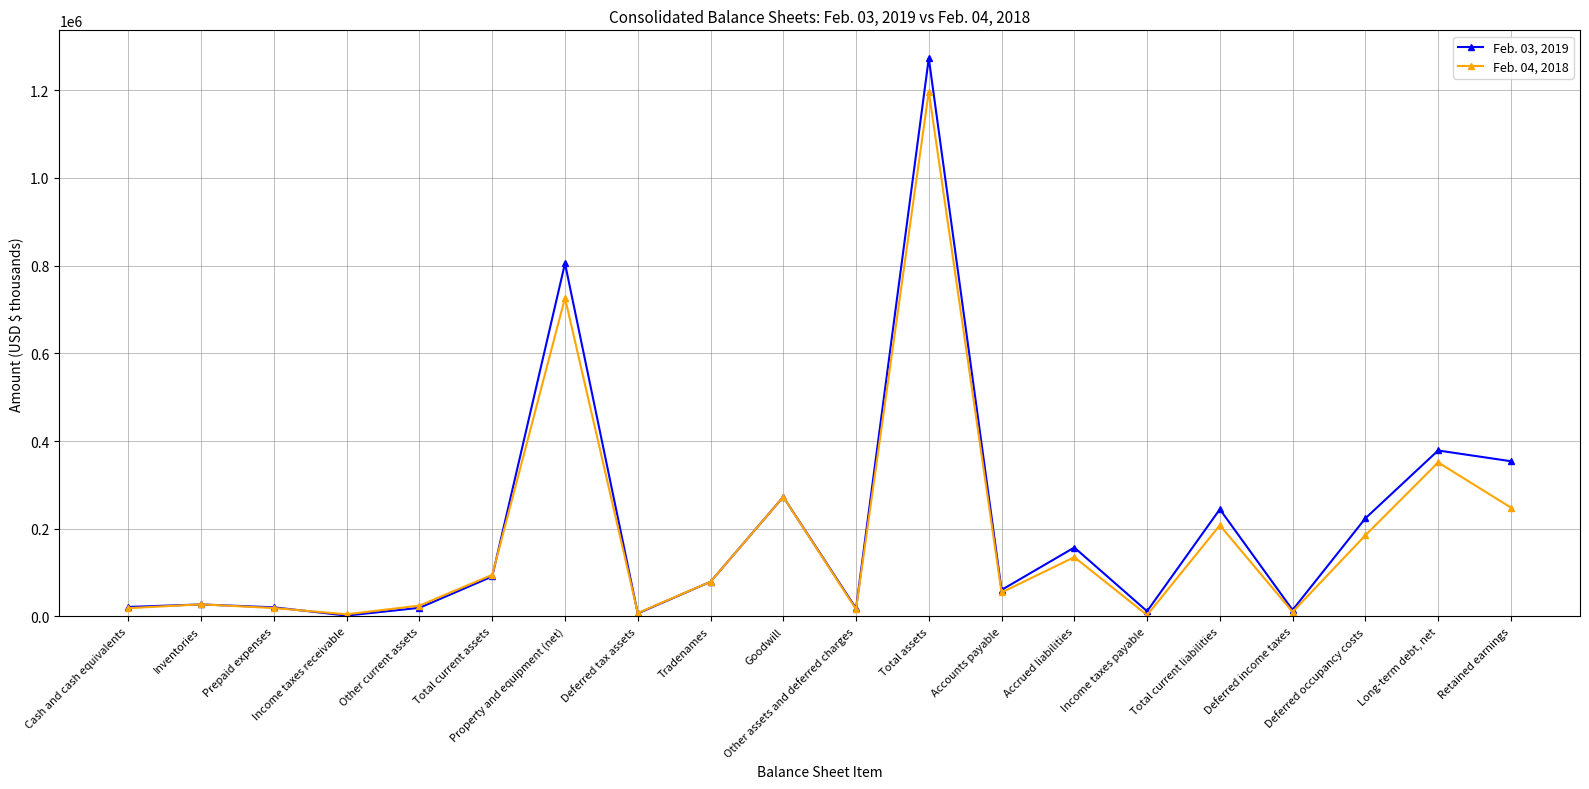

What is the difference between the second highest and second lowest values in the Feb. 03, 2019 series?

798601